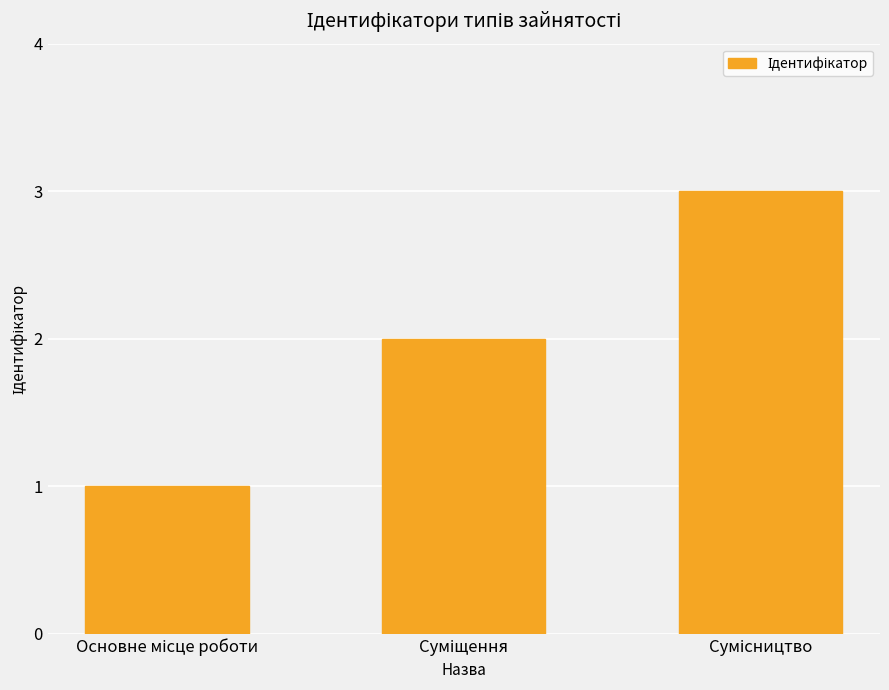

Reading left to right, list all the values displayed in this chart.

1	2	3